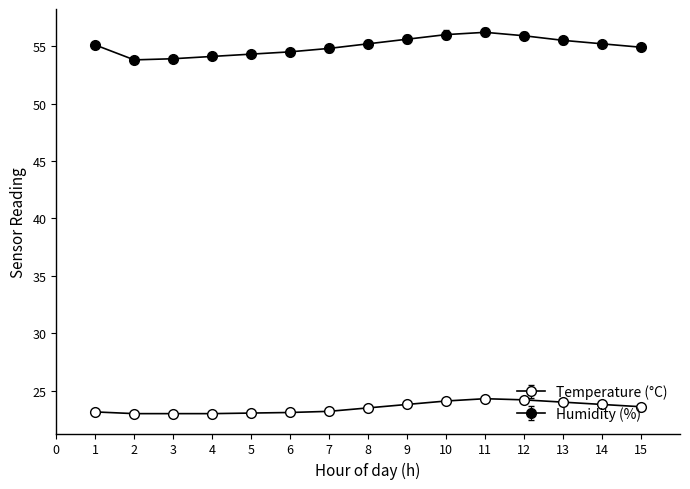

How many series are shown in this chart?

2